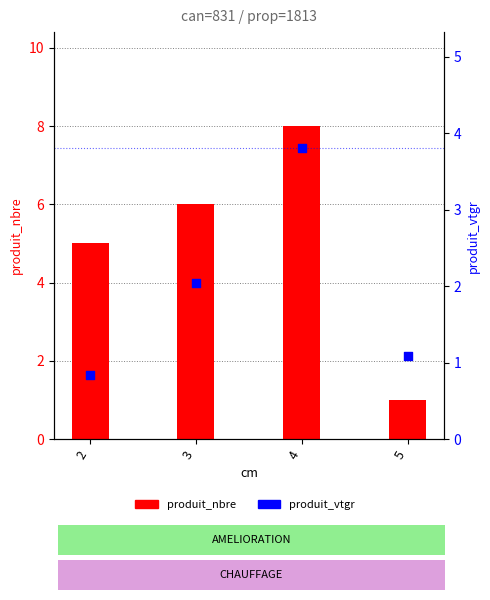

What is the total value across all series at 3?

8.0